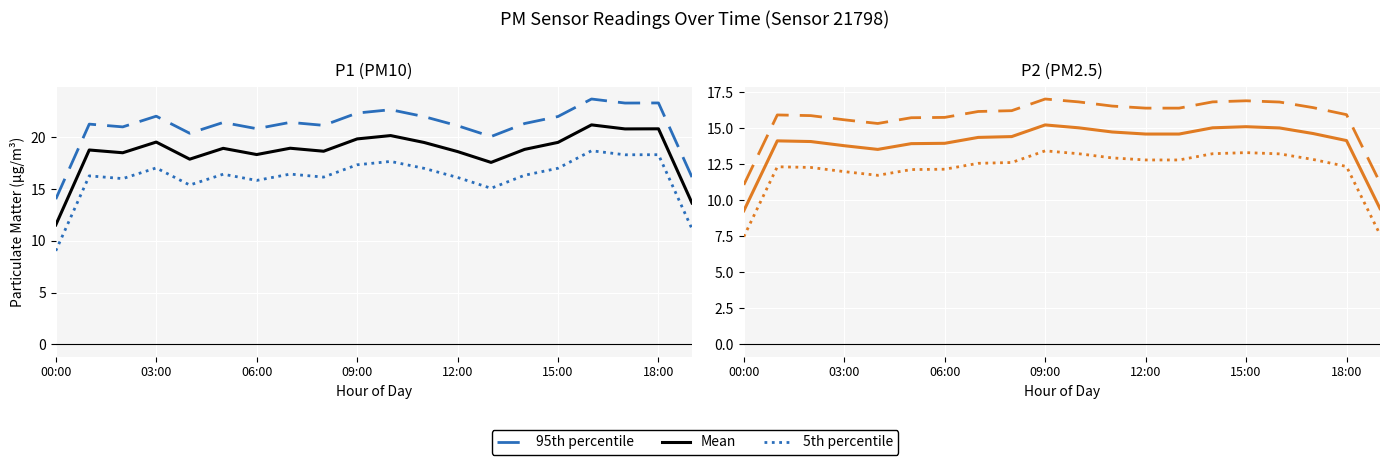

Is it true that 95th percentile equals 15.8 at 06:00?

True